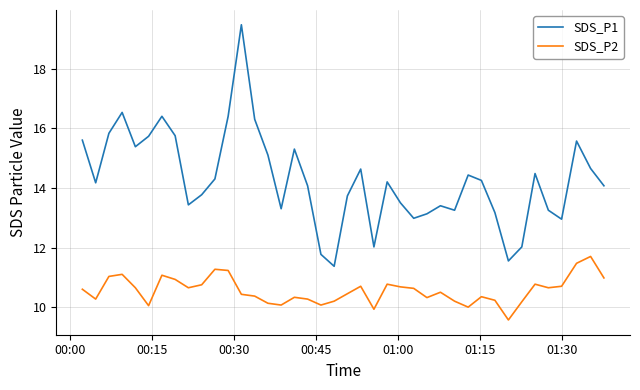

Does the chart display data point markers on the line(s)?

No